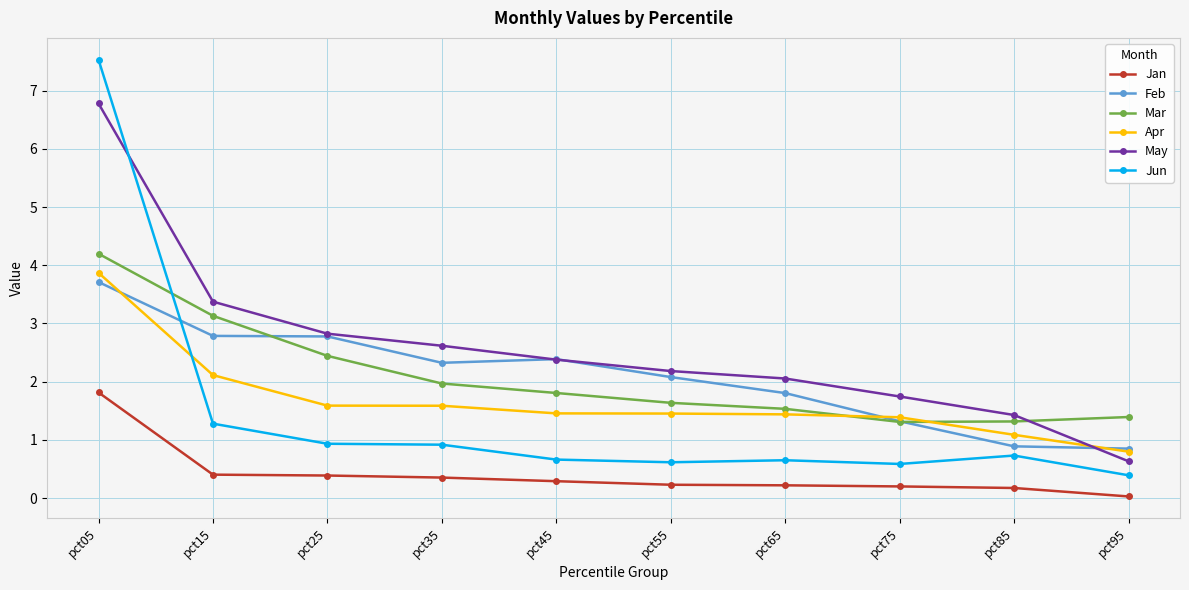

What are all the series names shown in the legend?

Jan, Feb, Mar, Apr, May, Jun